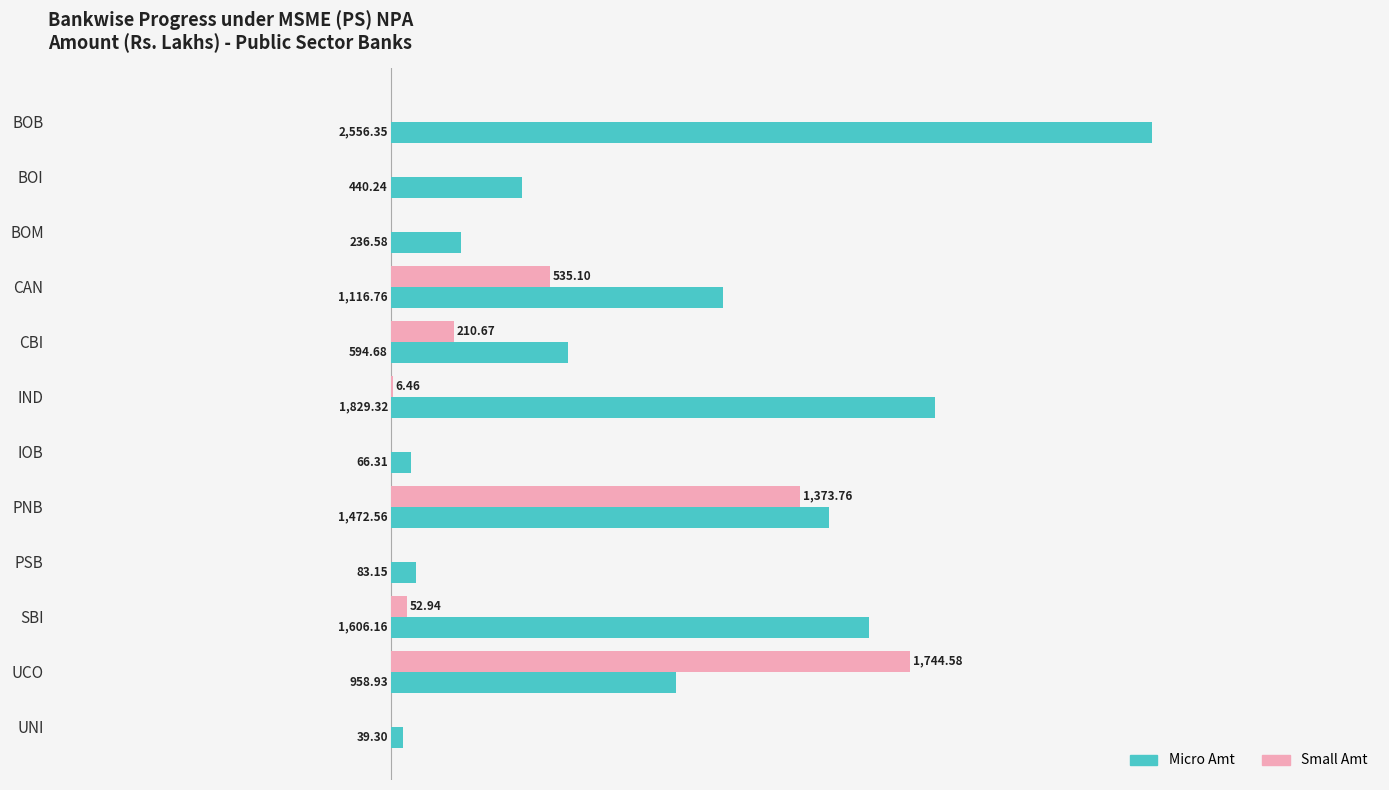

At which label does Small Amt reach its peak?

UCO